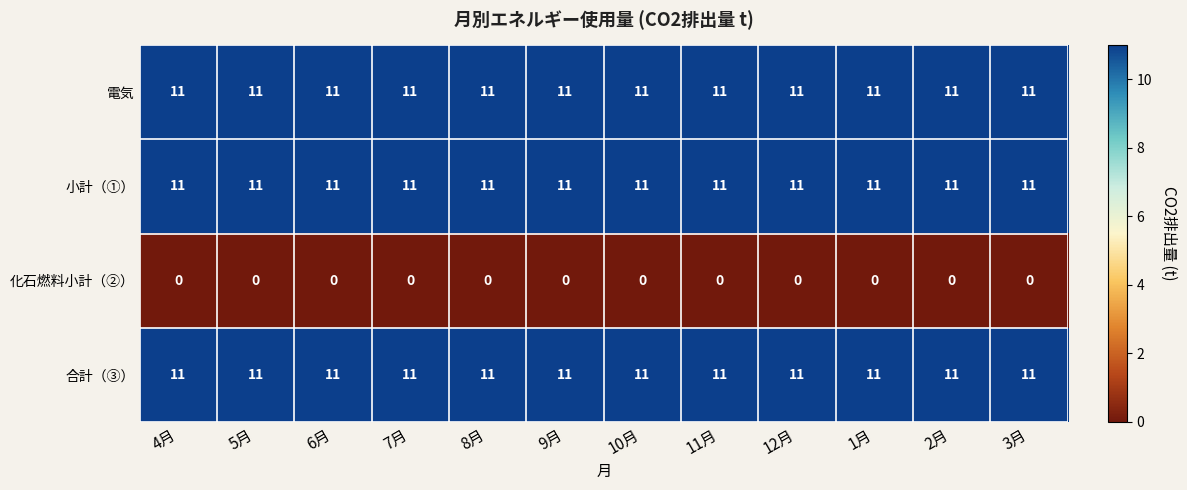

At how many categories does at least one series exceed 10?

12